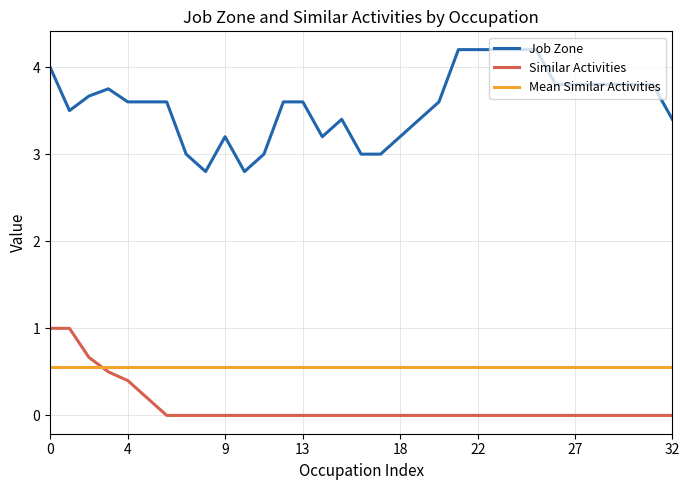

What is the minimum value for Job Zone?

2.8